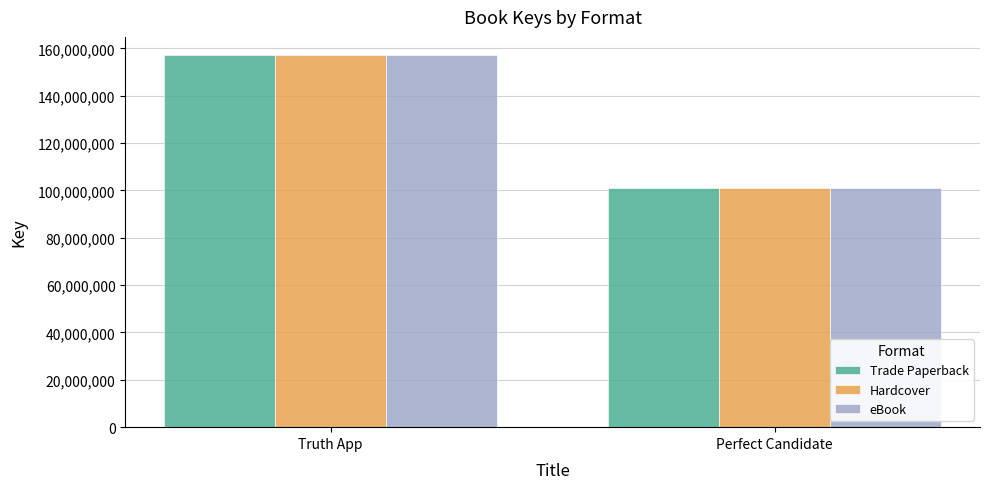

Is the value of Trade Paperback at Perfect Candidate greater than the value of Hardcover at Truth App?

No